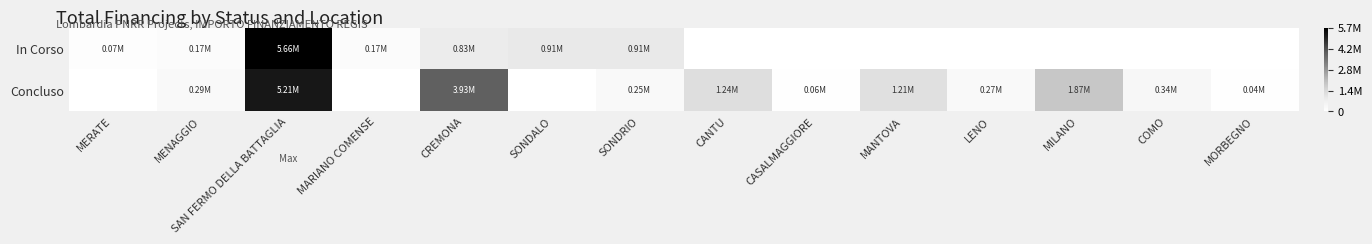

Reading left to right, what are all the values shown in this chart?

In Corso: MERATE=75000.0	MENAGGIO=165553.7	SAN FERMO DELLA BATTAGLIA=5661257.7	MARIANO COMENSE=165553.7	CREMONA=833874.0	SONDALO=914000.0	SONDRIO=914000.0	CANTU=0.0	CASALMAGGIORE=0.0	MANTOVA=0.0	LENO=0.0	MILANO=0.0	COMO=0.0	MORBEGNO=0.0
Concluso: MERATE=0.0	MENAGGIO=286114.3	SAN FERMO DELLA BATTAGLIA=5206087.2	MARIANO COMENSE=0.0	CREMONA=3932595.6	SONDALO=0.0	SONDRIO=247700.0	CANTU=1242450.0	CASALMAGGIORE=57564.0	MANTOVA=1206048.8	LENO=269021.9	MILANO=1866366.7	COMO=344882.5	MORBEGNO=36600.0